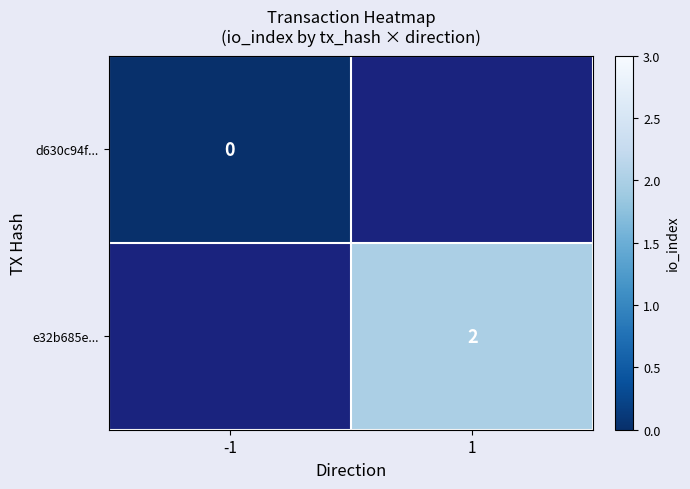

Is it true that e32b685e... equals 2 at 1?

True